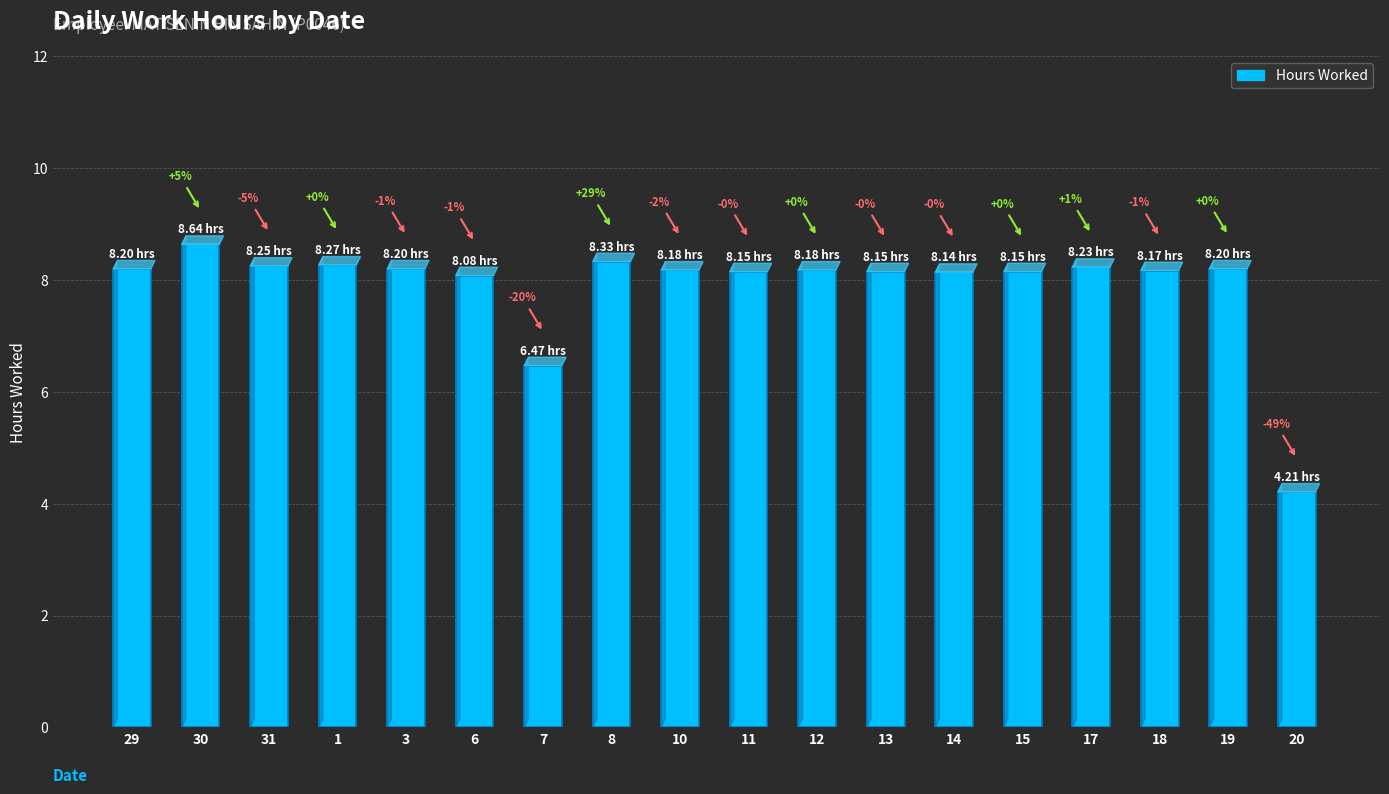

Does the chart contain any negative values?

No